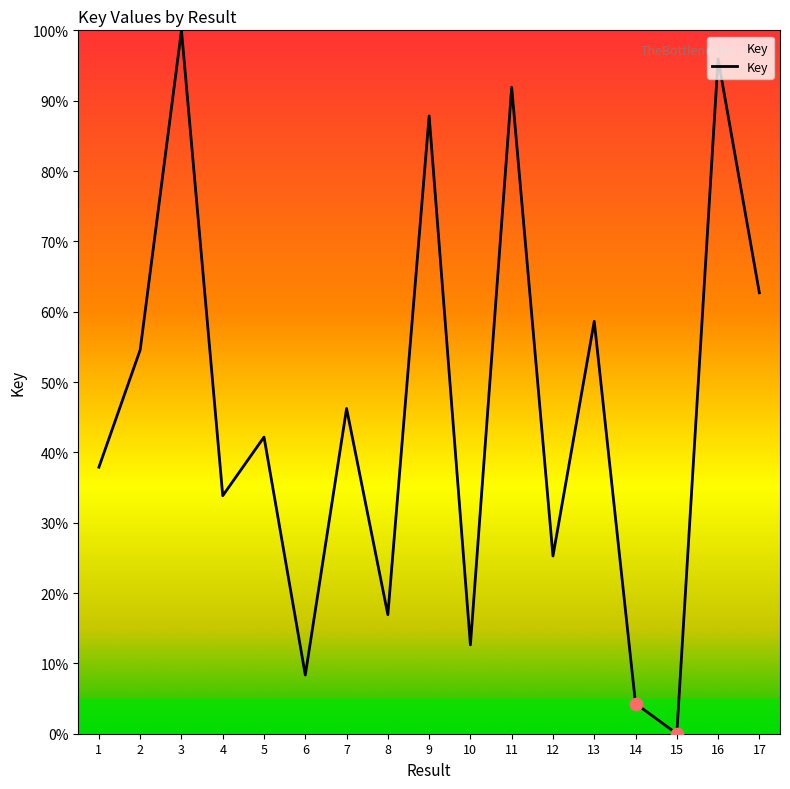

Approximately how many times larger is the value at 3 compared to 6?

12.0